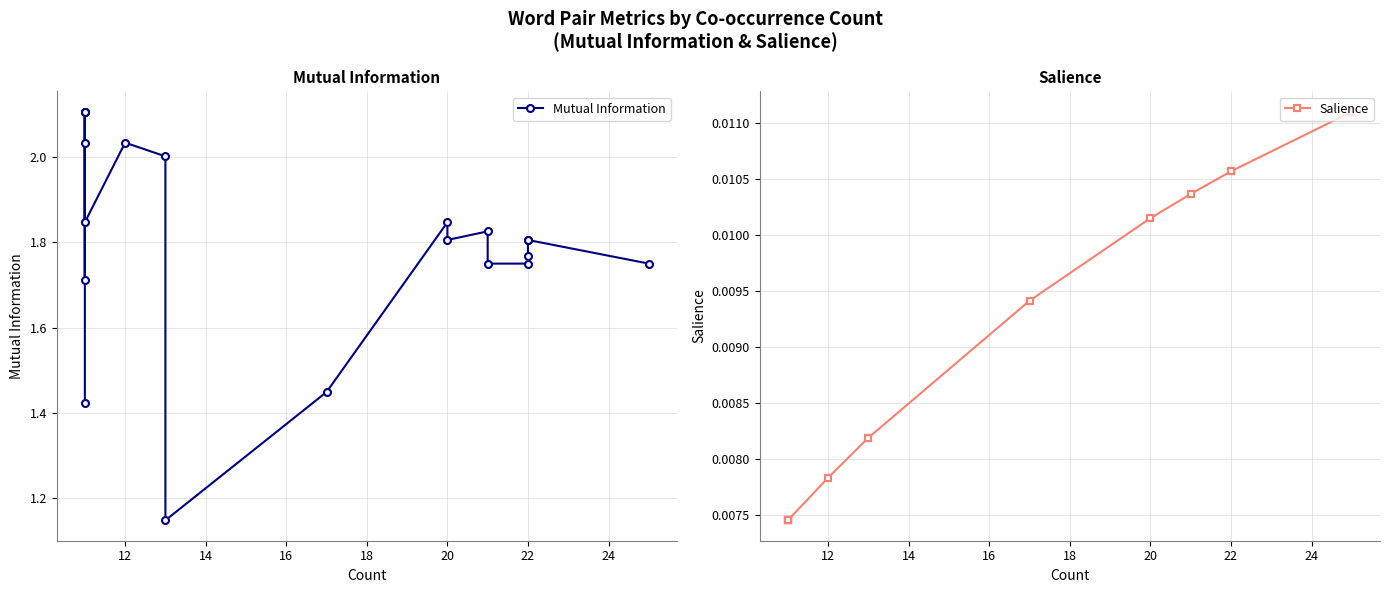

True or false: Mutual Information has a value of 2.5 at 17.

False